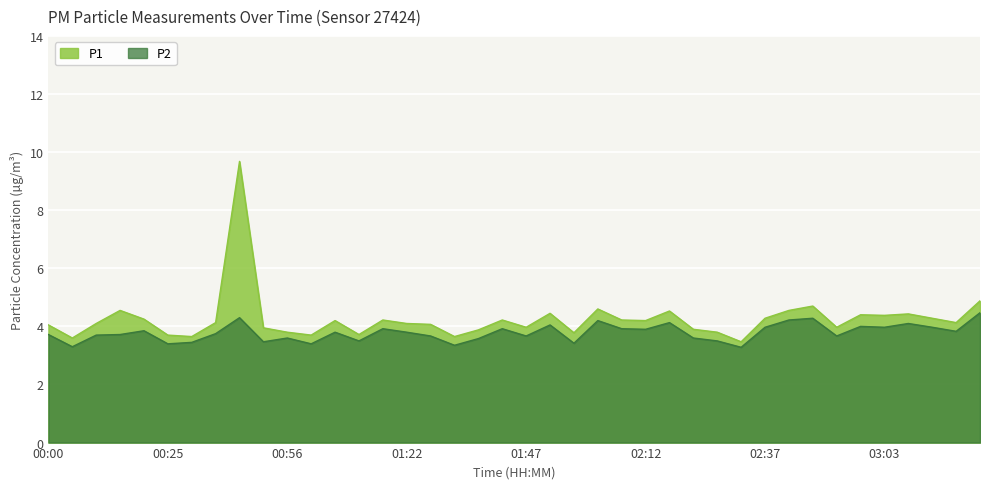

Reading right to left, extract all data points from this chart.

P1: 4.9	4.1	4.3	4.4	4.4	4.4	4.0	4.7	4.5	4.3	3.5	3.8	3.9	4.5	4.2	4.2	4.6	3.8	4.5	4.0	4.2	3.9	3.6	4.1	4.1	4.2	3.7	4.2	3.7	3.8	4.0	9.7	4.1	3.6	3.7	4.2	4.5	4.1	3.6	4.0
P2: 4.5	3.8	4.0	4.1	4.0	4.0	3.7	4.3	4.2	4.0	3.3	3.5	3.6	4.1	3.9	3.9	4.2	3.4	4.0	3.7	3.9	3.6	3.4	3.7	3.8	3.9	3.5	3.8	3.4	3.6	3.5	4.3	3.8	3.5	3.4	3.9	3.7	3.7	3.3	3.7